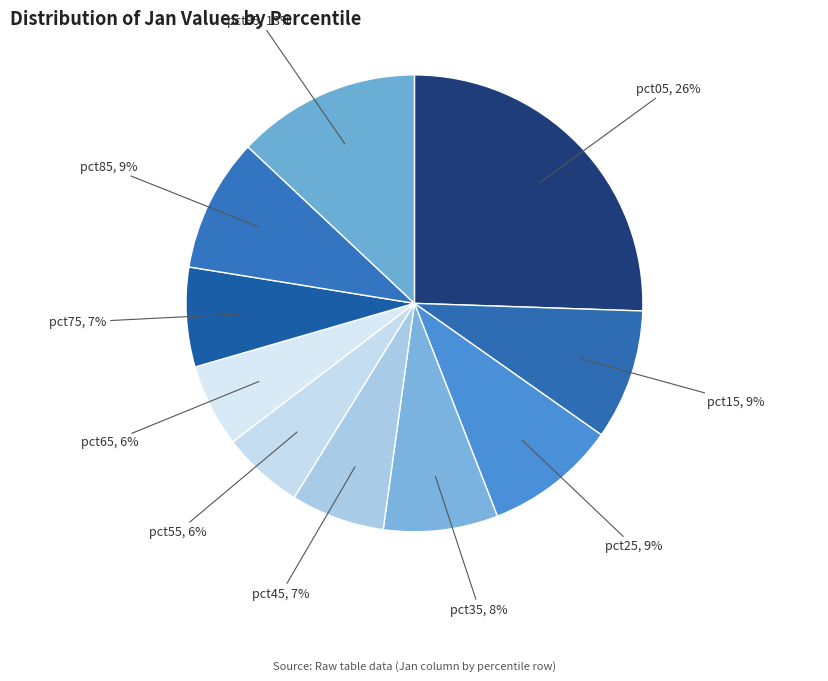

Between pct45 and pct55, which is larger?

pct45